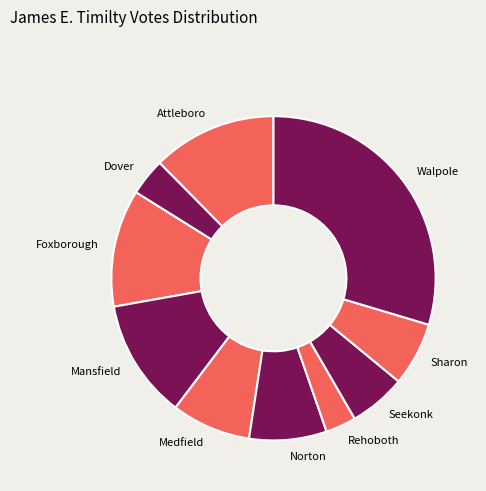

Does Seekonk account for over 50% of the chart?

No